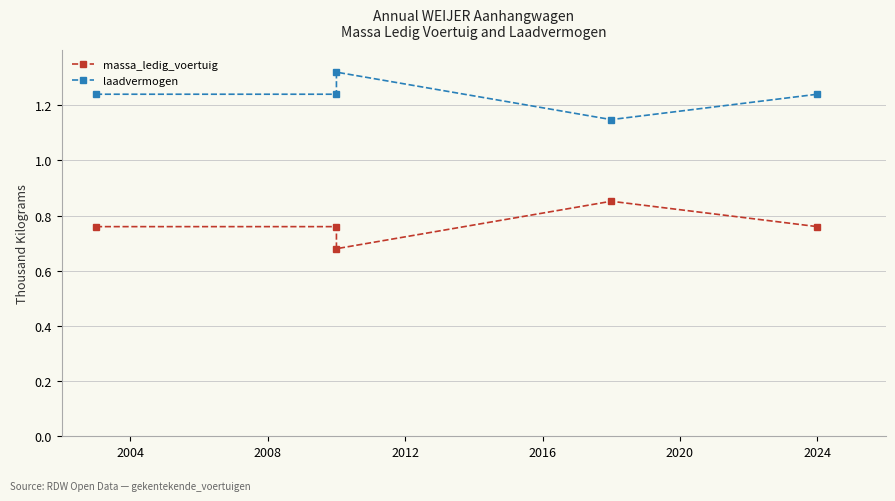

What is the highest value of the massa_ledig_voertuig series?

0.9